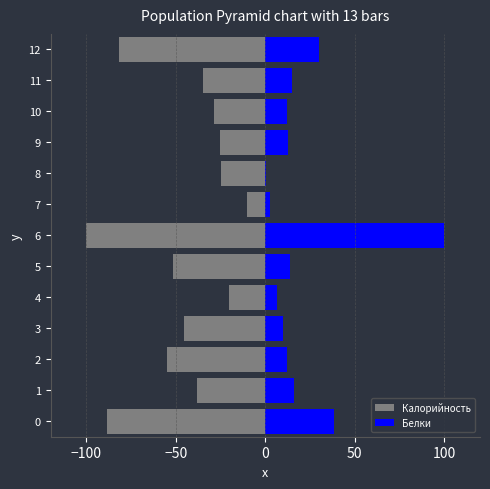

Reading left to right, list all the values displayed in this chart.

Калорийность: -88.7	-38.4	-54.8	-45.4	-20.3	-51.7	-100.0	-10.2	-24.7	-25.6	-28.8	-34.6	-81.7
Белки: 38.5	16.1	12.3	9.9	6.7	13.6	100.0	2.8	0.2	12.7	11.9	15.1	29.8